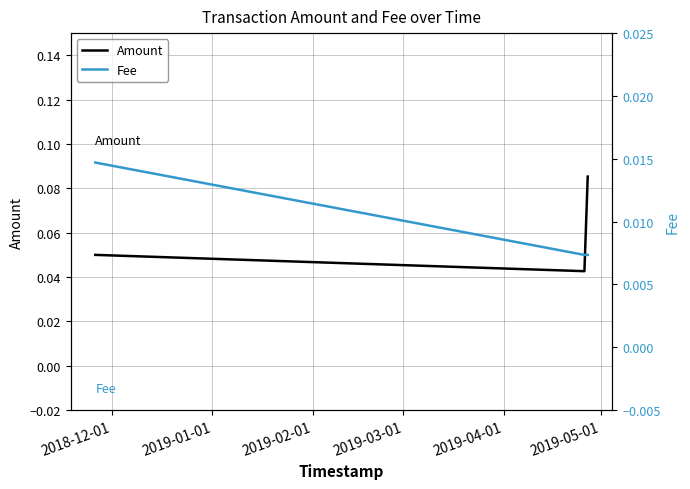

Count the Amount values in the range 0 to 1.

3